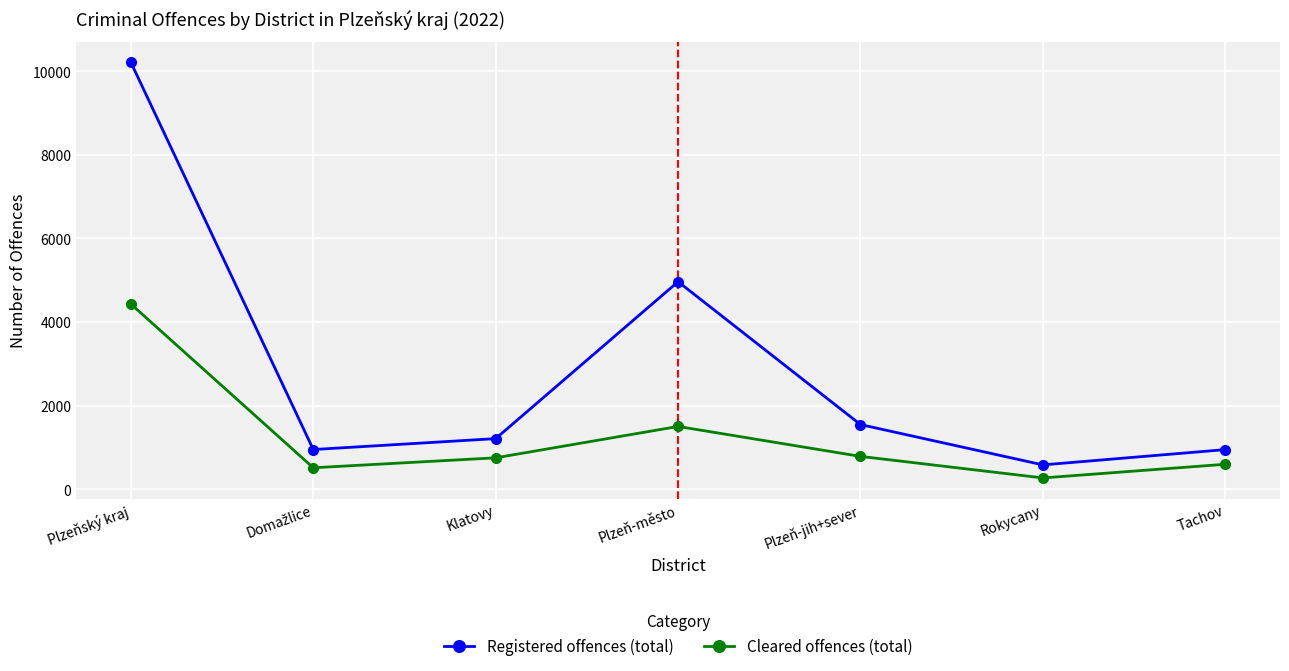

True or false: Cleared offences (total) and Registered offences (total) intersect in this chart.

False